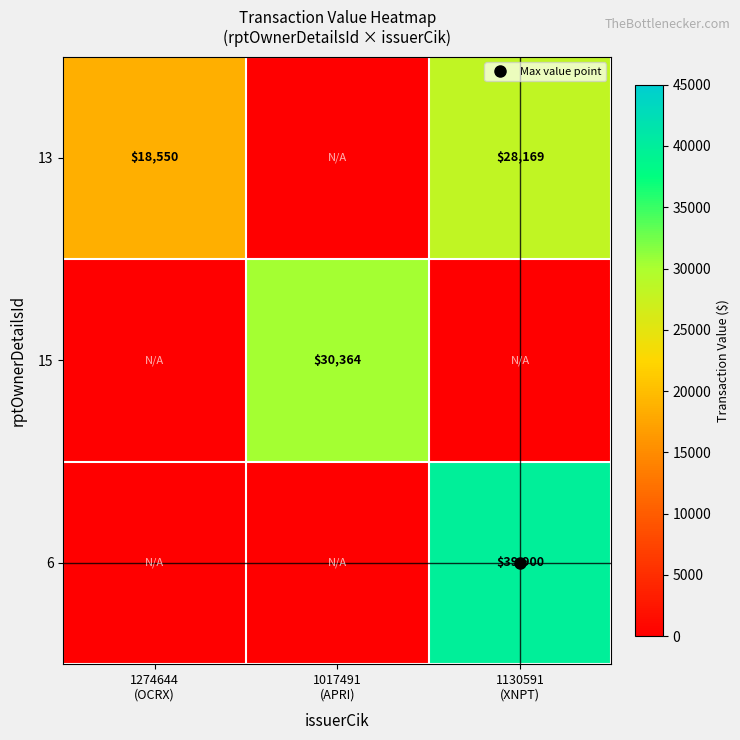

Is the value of 6 at 1274644 (OCRX) greater than the value of 13 at 1130591 (XNPT)?

No